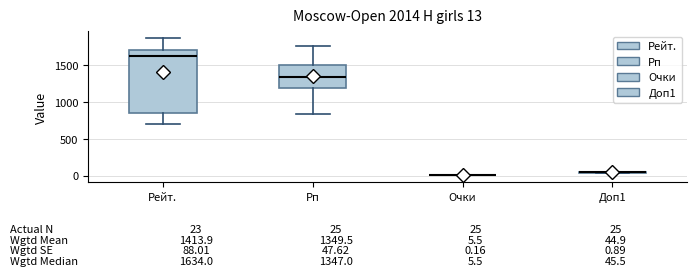

Comparing the boxes themselves (not the whiskers), which one is the tallest?

Рейт.